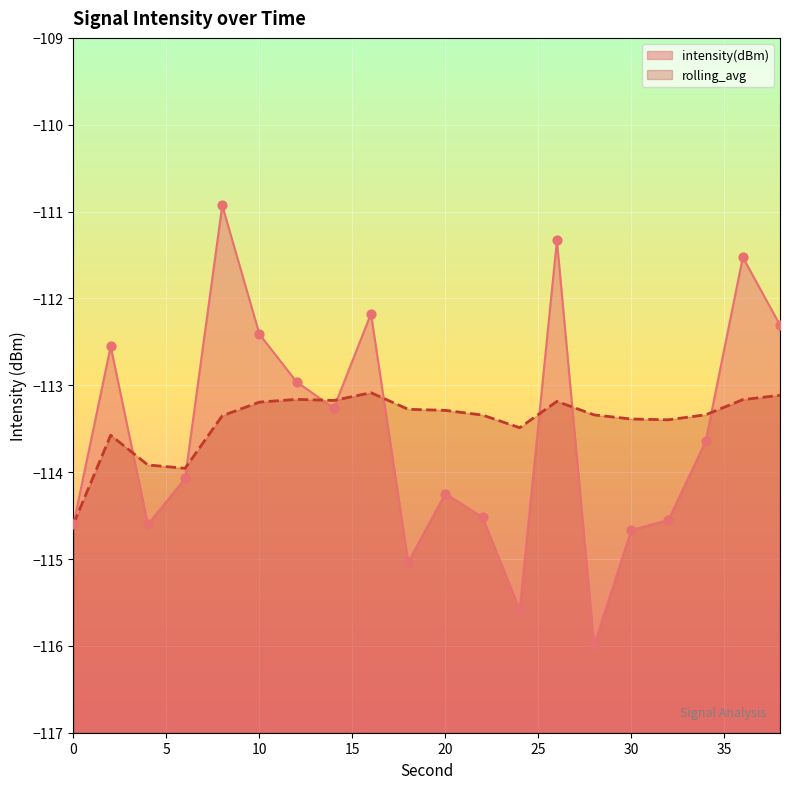

Is the value of intensity(dBm) at 2 greater than the value of rolling_avg at 4?

Yes